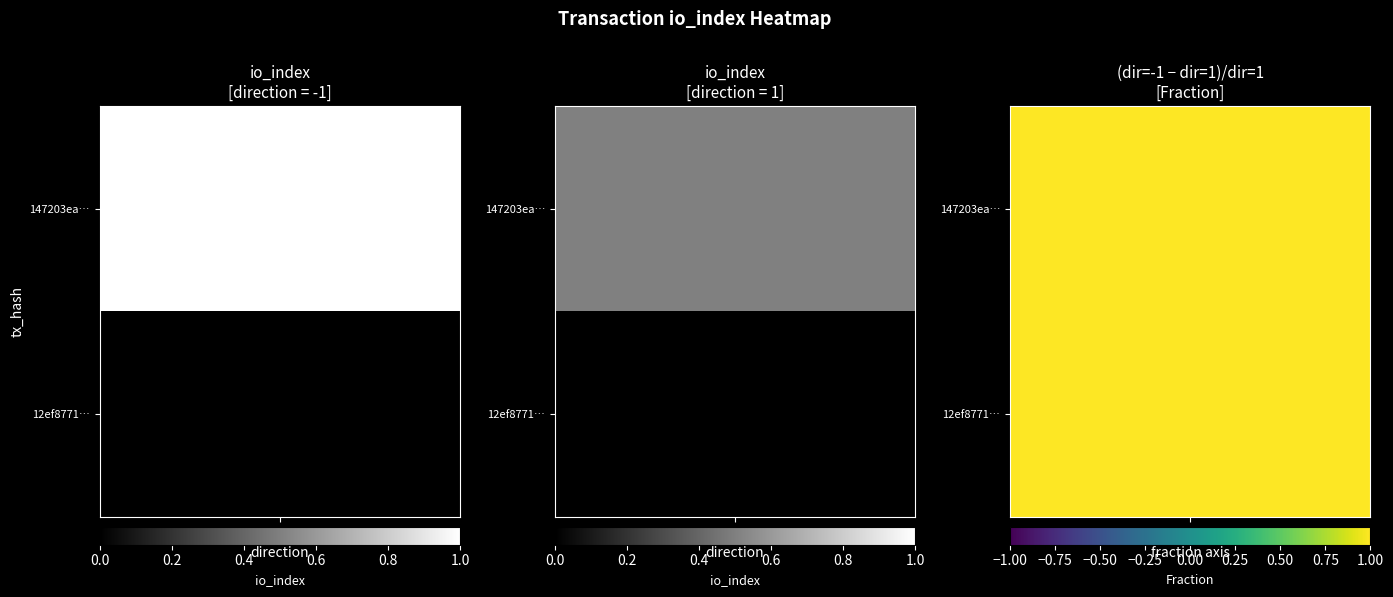

Is the value of 147203ea4cfddfdf58f8314cf105acb8cc508c7 at direction greater than the value of 12ef8771be56c92cd32805cbad17a6a157c1b96 at io_index?

No